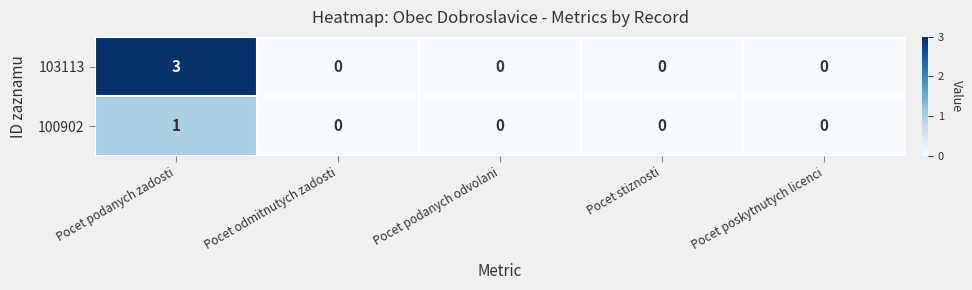

Which category has the highest value across all series?

Pocet podanych zadosti